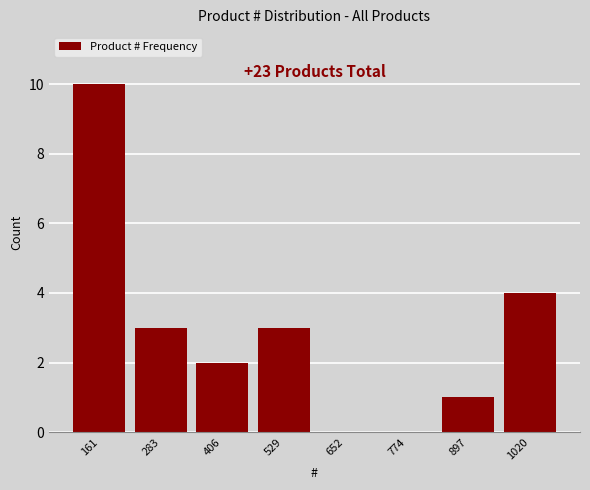

Reading left to right, list all the values displayed in this chart.

161=10	283=3	406=2	529=3	652=0	774=0	897=1	1020=4